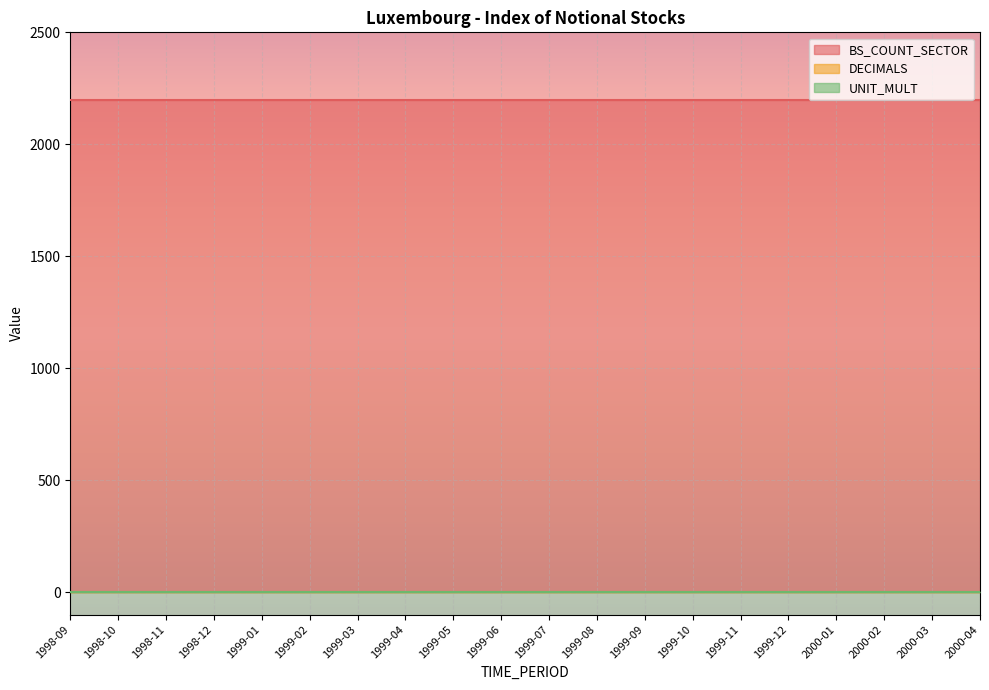

What is the sum of all DECIMALS values?

20